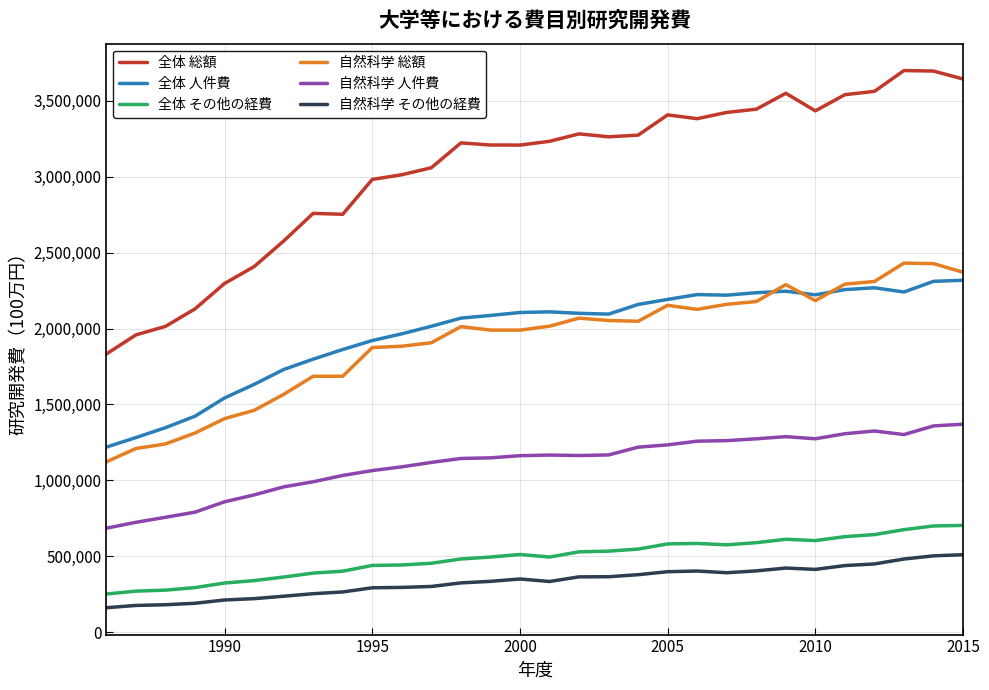

List the series in order of their peak value, lowest first.

自然科学 その他の経費, 全体 その他の経費, 自然科学 人件費, 全体 人件費, 自然科学 総額, 全体 総額